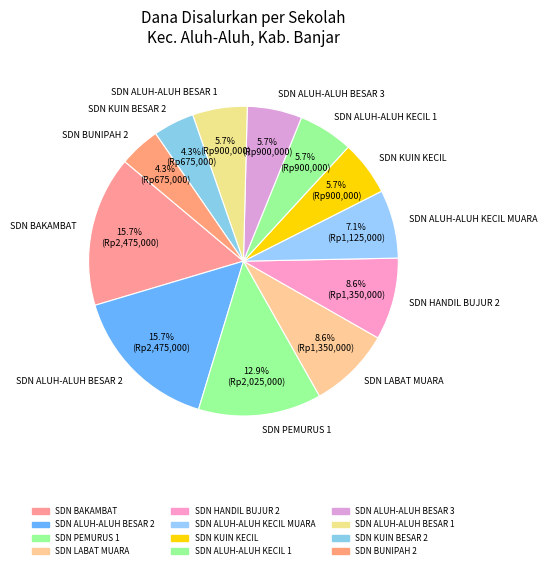

What portion of the pie excludes SDN PEMURUS 1?

87.1%